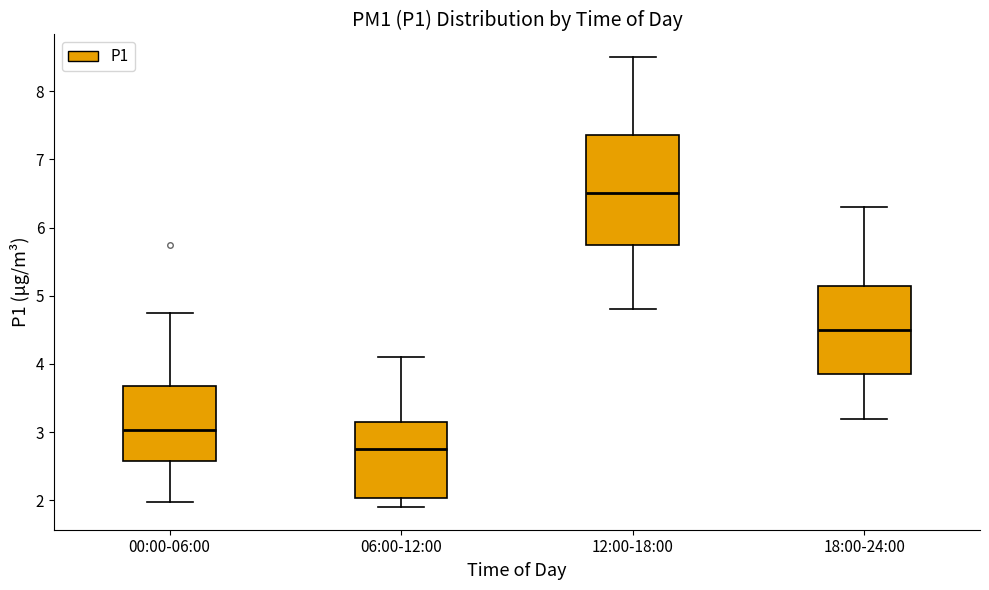

Which box's median line is the highest?

12:00-18:00